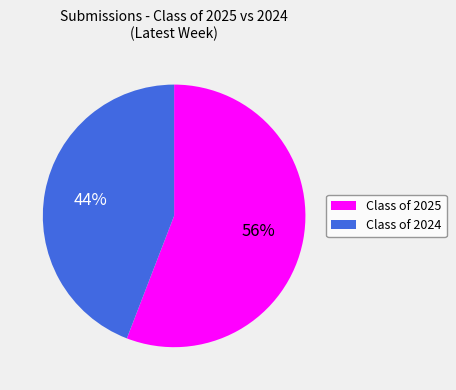

What is the smallest slice in the pie chart?

Class of 2024